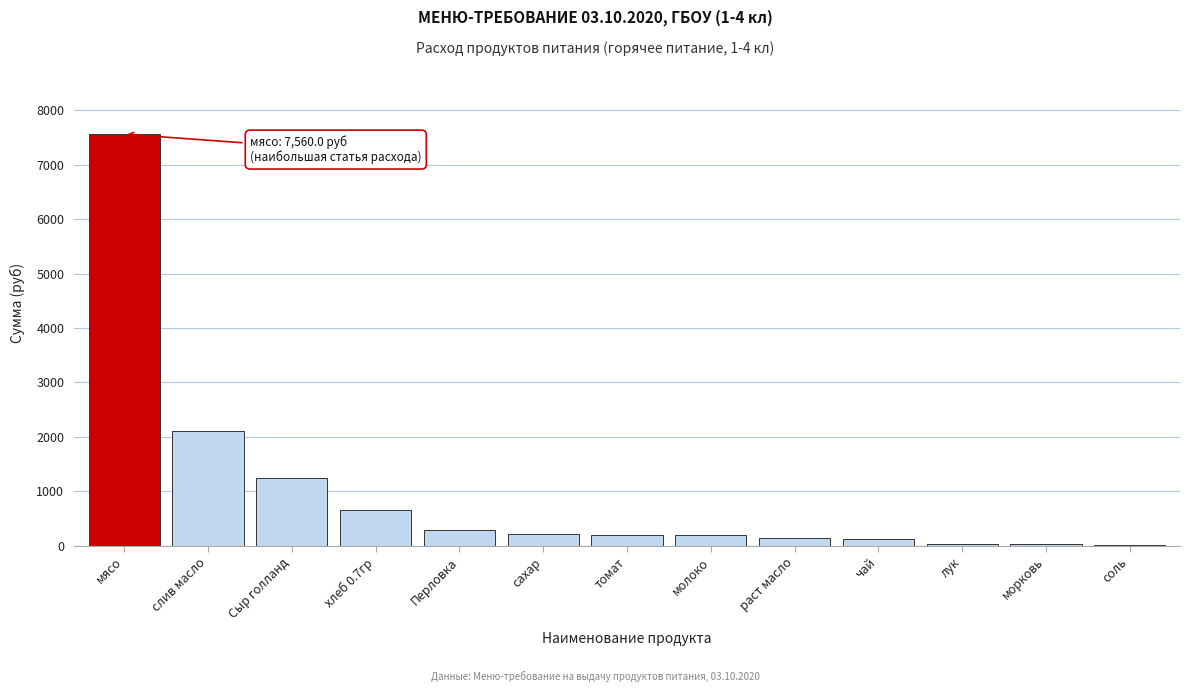

What is the ratio of the value at томат to the value at молоко?

1.0